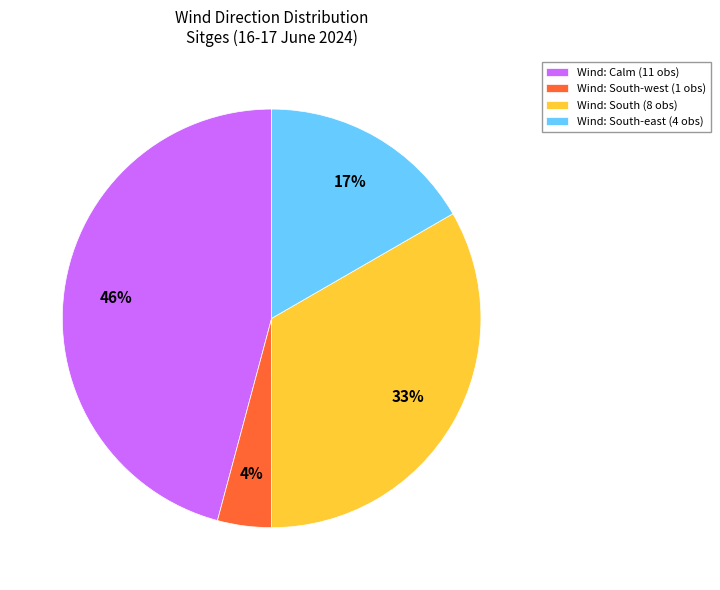

To the nearest percent, what percentage of the pie is Wind: South (8 obs)?

33%